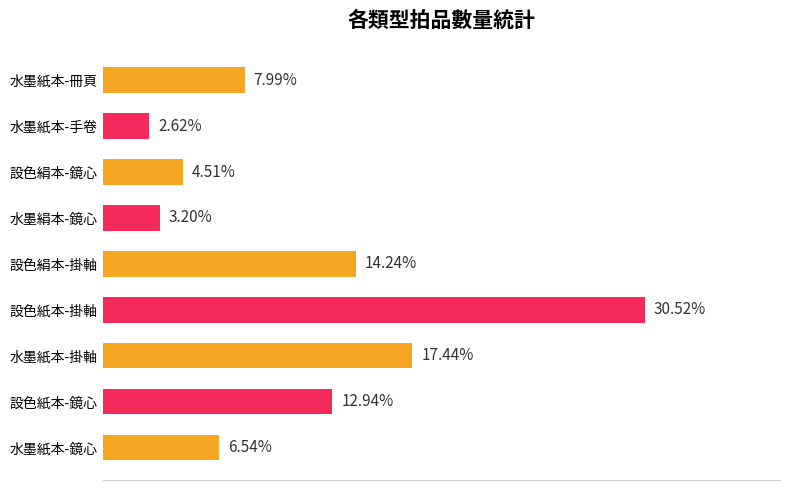

Does the chart contain any negative values?

No